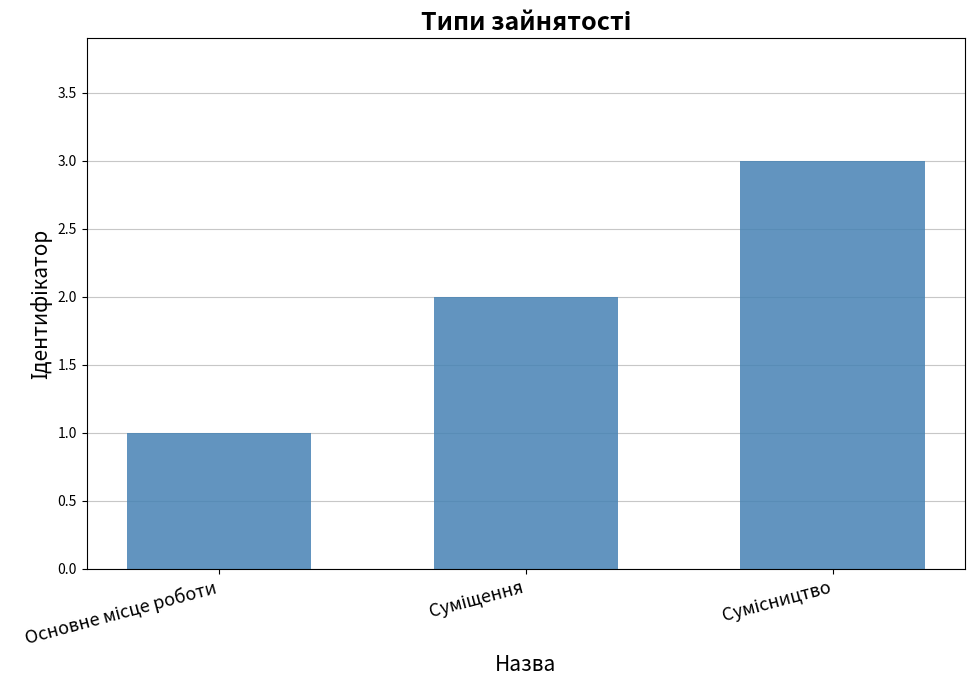

Reading right to left, what are all the values shown in this chart?

3	2	1